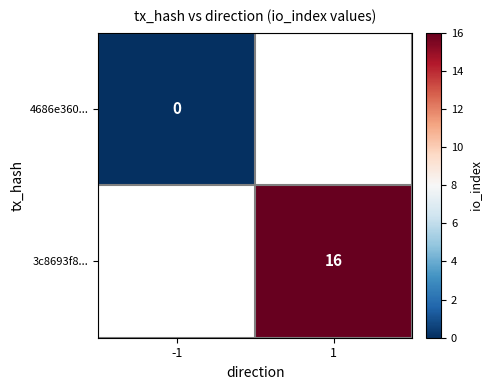

The 3c8693f8... series shows 16 at 1. True or false?

True